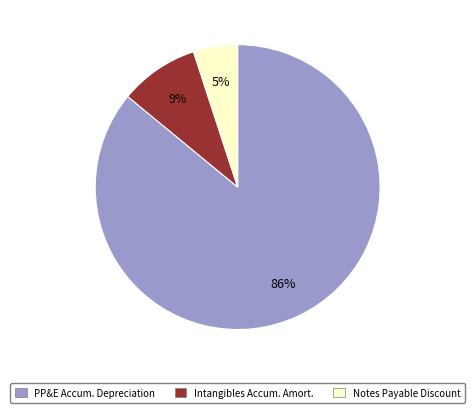

What is the majority slice?

PP&E Accum. Depreciation